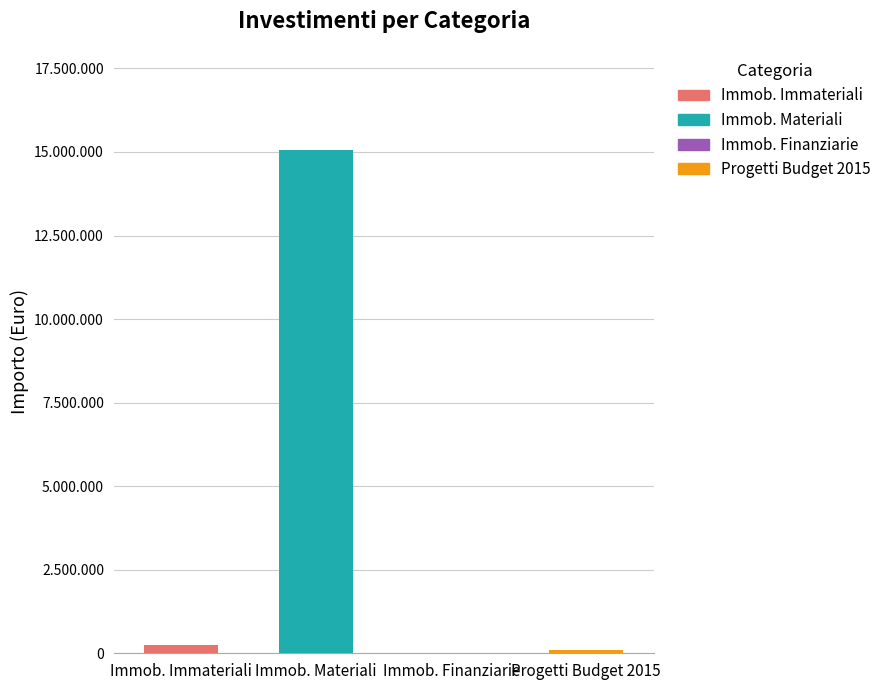

At which category is the sum across all series the highest?

Immobilizzazioni Materiali